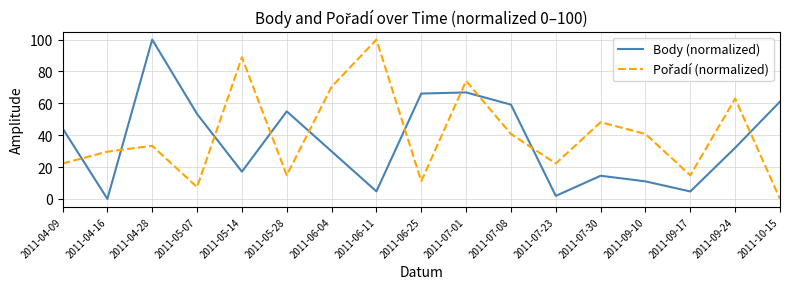

What is the spread (max minus min) of values at 2011-07-30?

33.6